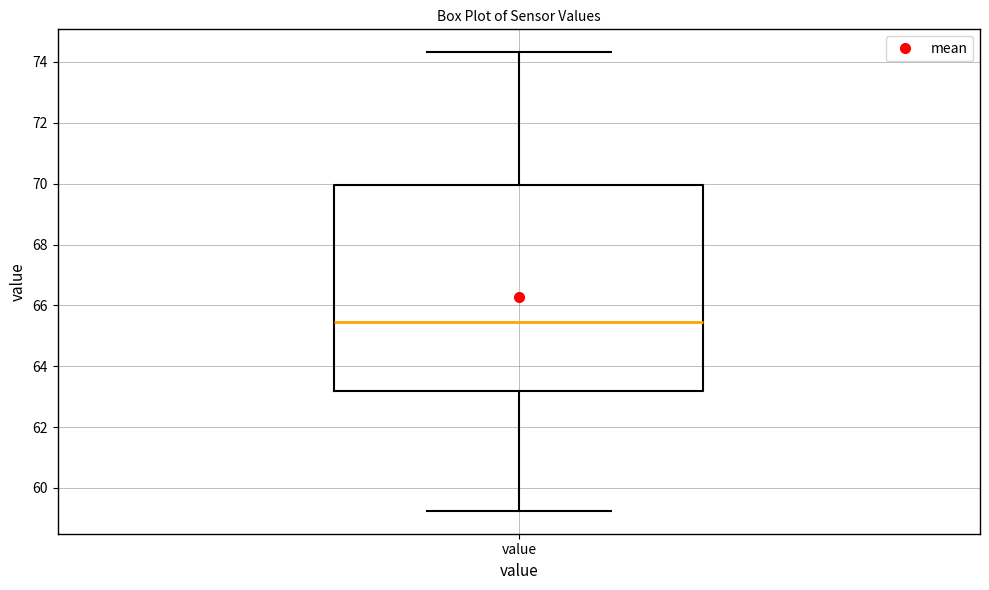

Where does the lower whisker of the box for value end on the y-axis? The values are not printed on the chart, so give them approximately, as read against the axis.

59.2